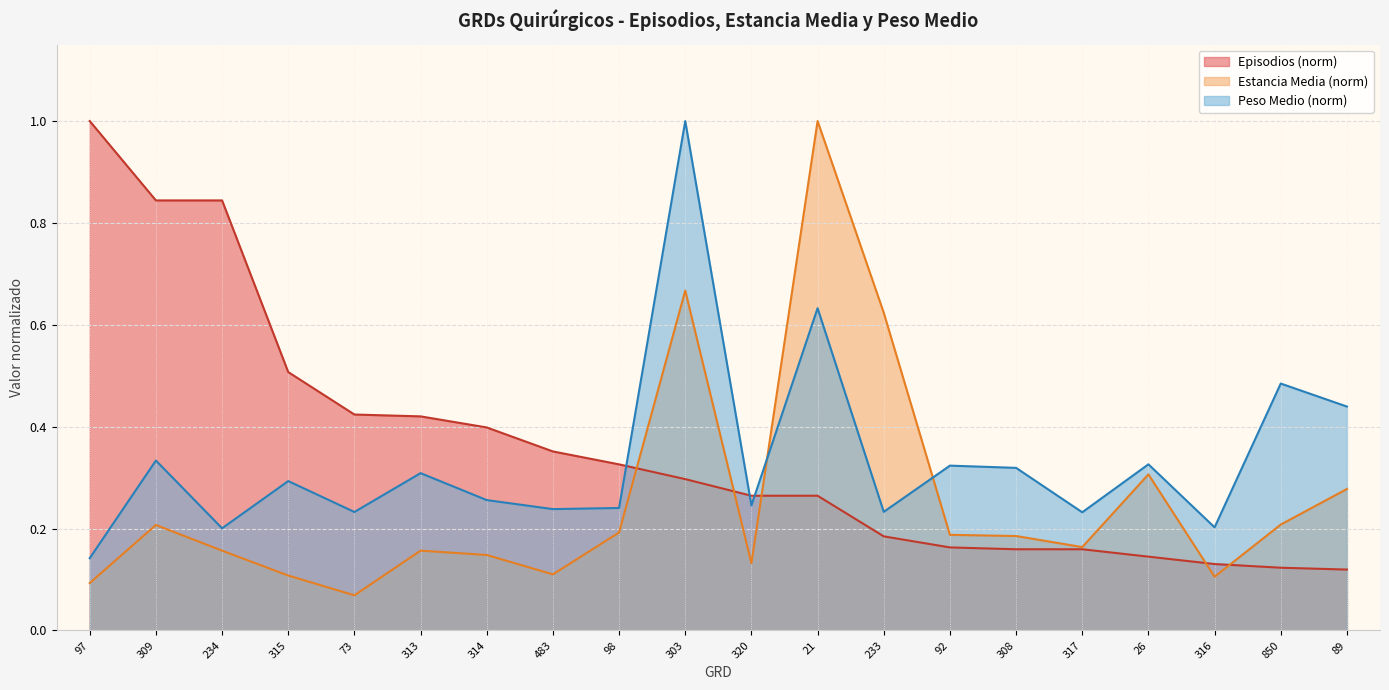

True or false: Peso Medio and Estancia Media cross at least once.

True